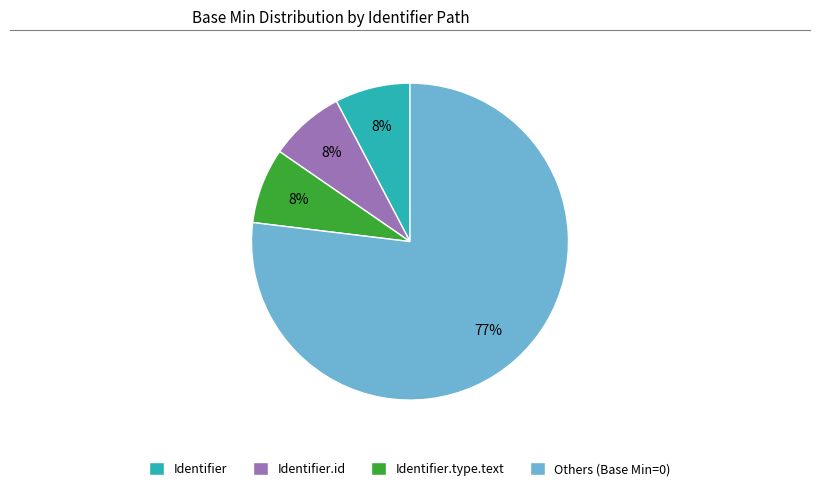

How many segments does this pie chart have?

4